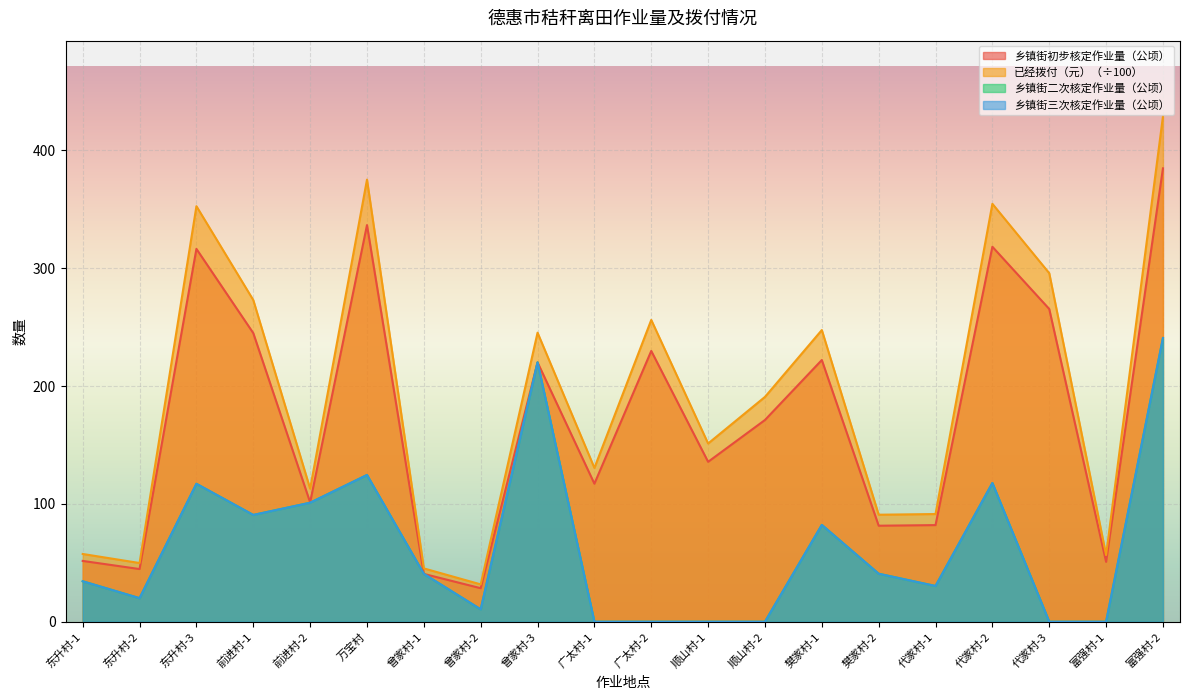

What is the value of the 乡镇街二次核定作业量（公顷） point at the 15th from the left?

40.7